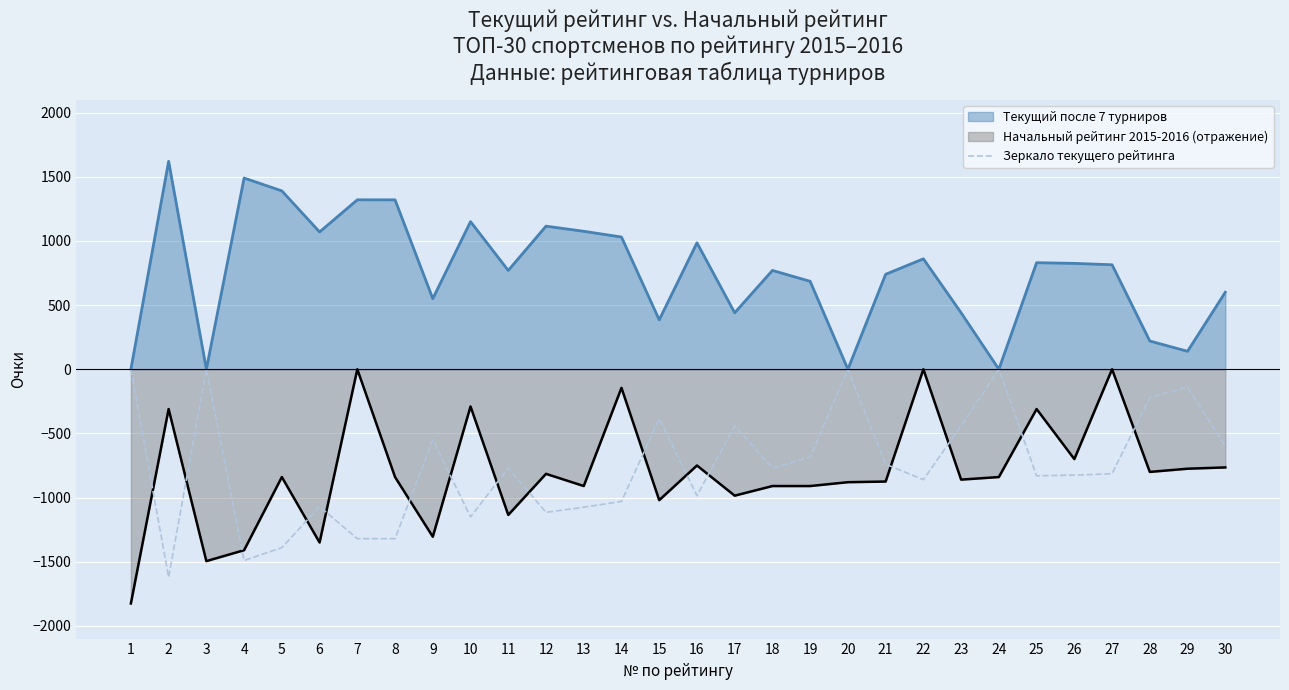

At which label does the data first exceed -770?

1